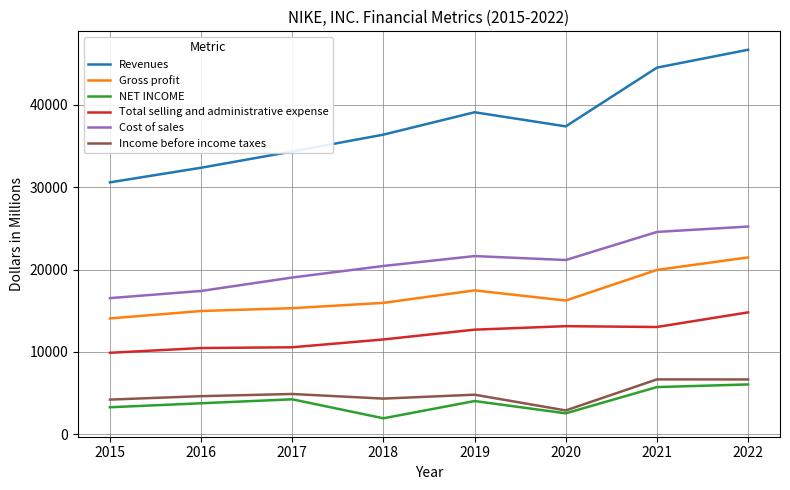

Which series changed the most between 2020 and 2022?

Revenues